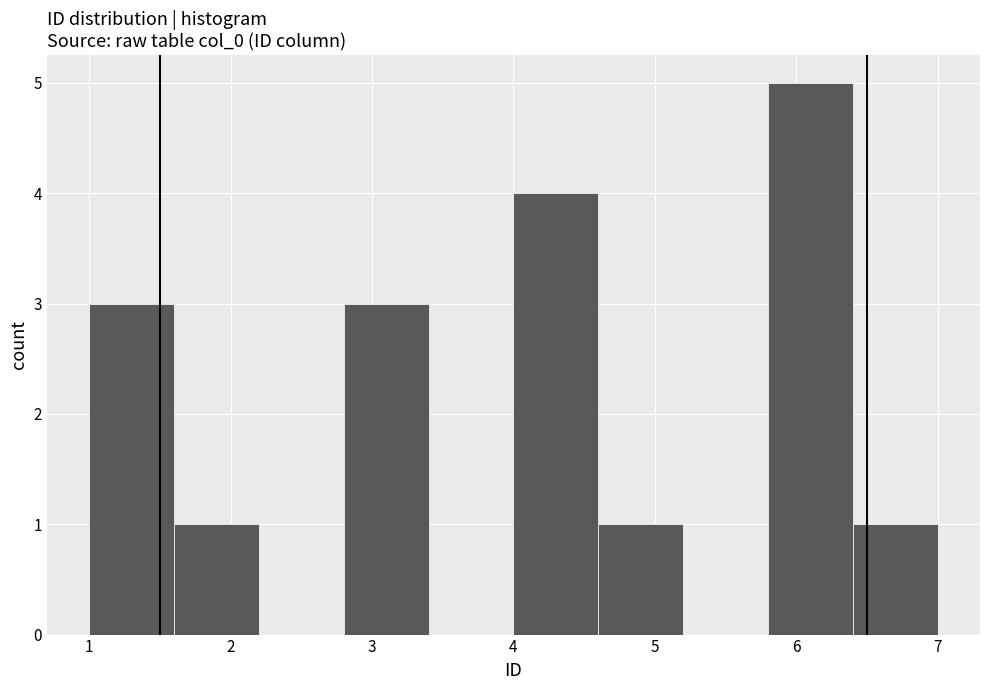

Reading left to right, transcribe this chart: for each bar, give the range it covers on the x-axis and its height. The values are not printed on the chart, so give them approximately, as read against the axis.

1.0 to 1.6: 3
1.6 to 2.2: 1
2.2 to 2.8: 0
2.8 to 3.4: 3
3.4 to 4.0: 0
4.0 to 4.6: 4
4.6 to 5.2: 1
5.2 to 5.8: 0
5.8 to 6.4: 5
6.4 to 7.0: 1